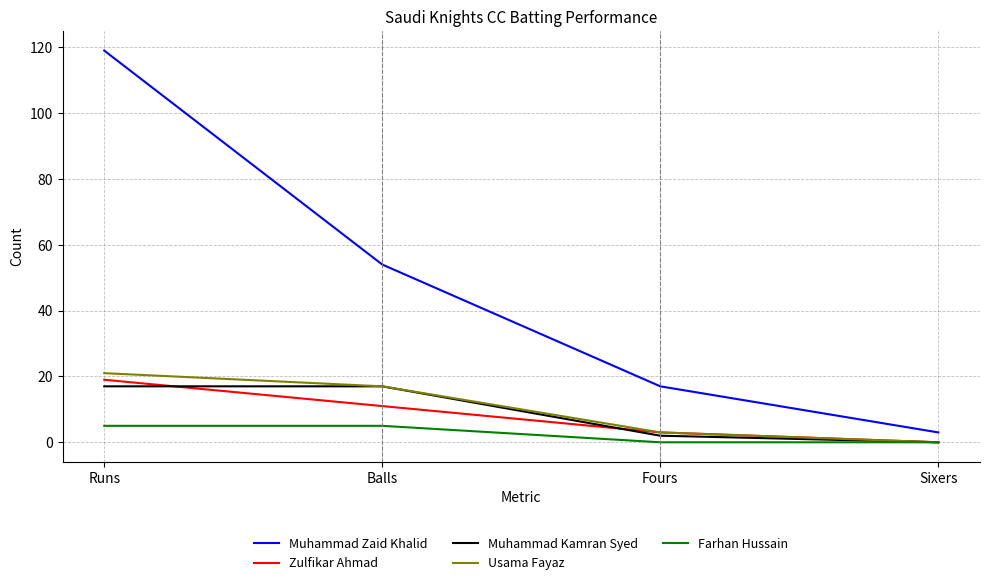

What is the sum of all Usama Fayaz values?

41